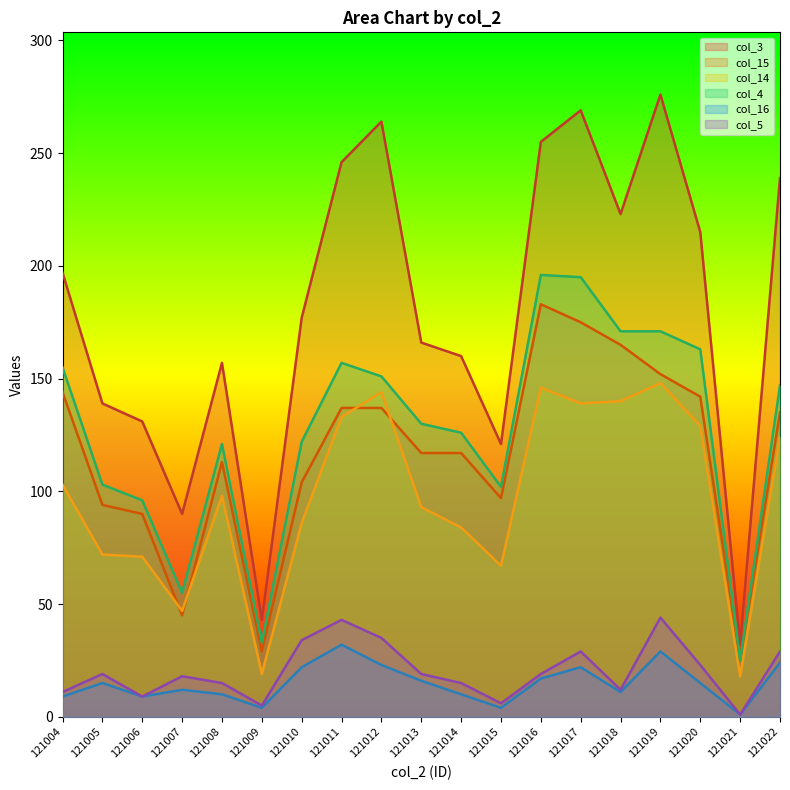

Which series changed the most between 121012 and 121018?

col_3